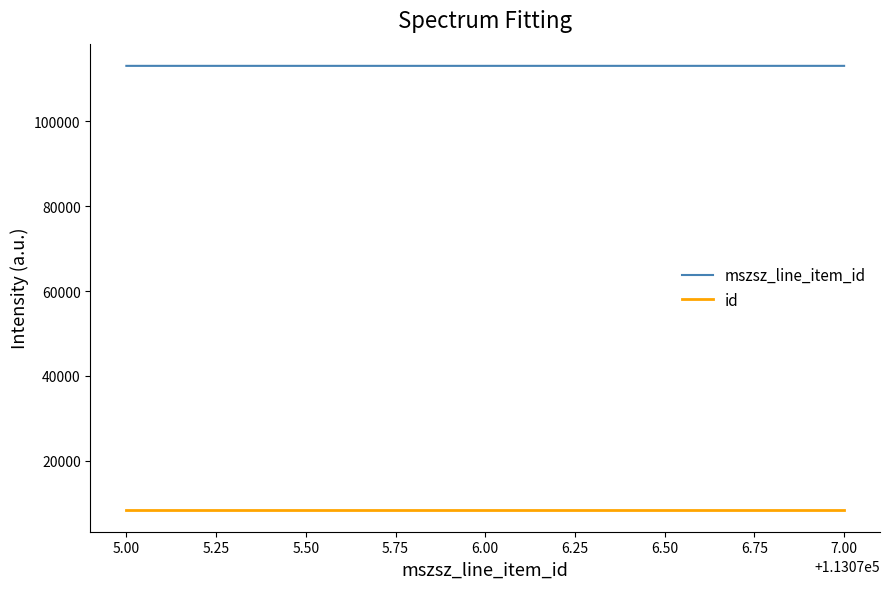

The value of id at 5.00 is 8489. True or false?

True